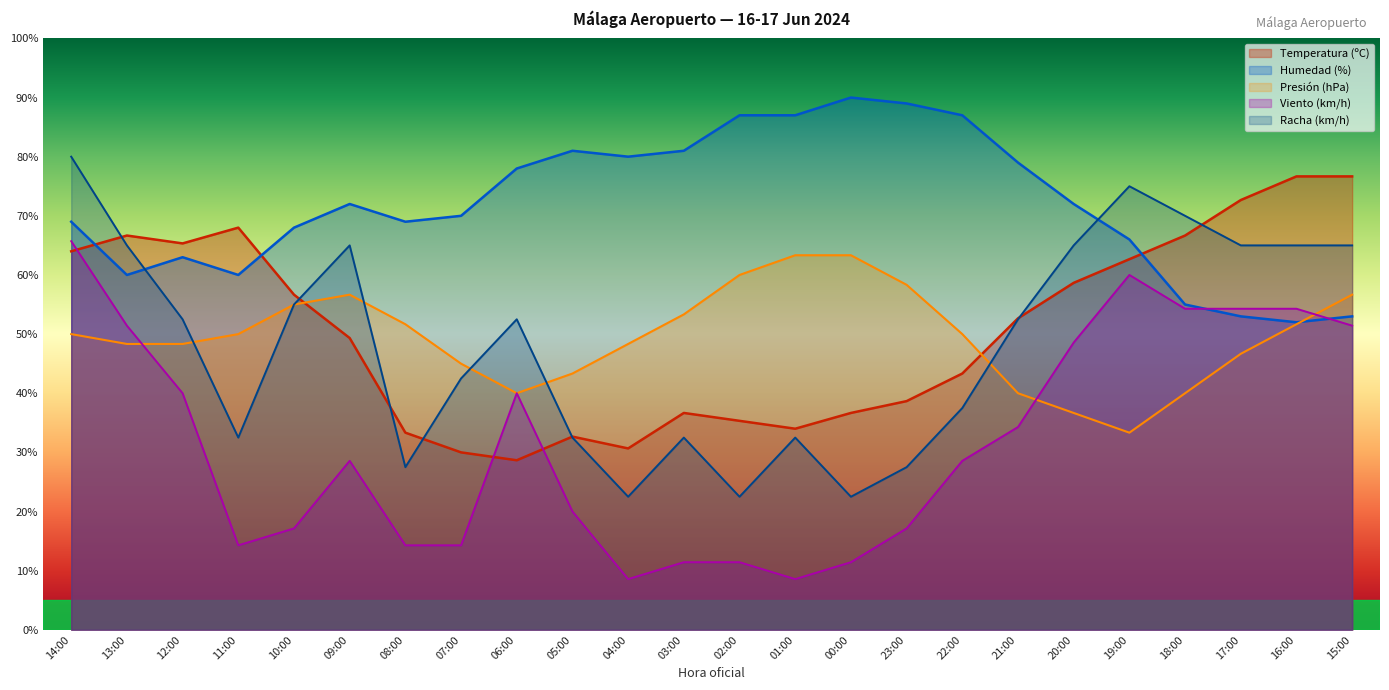

Reading left to right, what are all the values shown in this chart?

Temperatura (ºC): 14:00=64.0	13:00=66.7	12:00=65.3	11:00=68.0	10:00=56.7	09:00=49.3	08:00=33.3	07:00=30.0	06:00=28.7	05:00=32.7	04:00=30.7	03:00=36.7	02:00=35.3	01:00=34.0	00:00=36.7	23:00=38.7	22:00=43.3	21:00=52.7	20:00=58.7	19:00=62.7	18:00=66.7	17:00=72.7	16:00=76.7	15:00=76.7
Humedad (%): 14:00=69.0	13:00=60.0	12:00=63.0	11:00=60.0	10:00=68.0	09:00=72.0	08:00=69.0	07:00=70.0	06:00=78.0	05:00=81.0	04:00=80.0	03:00=81.0	02:00=87.0	01:00=87.0	00:00=90.0	23:00=89.0	22:00=87.0	21:00=79.0	20:00=72.0	19:00=66.0	18:00=55.0	17:00=53.0	16:00=52.0	15:00=53.0
Presión (hPa): 14:00=50.0	13:00=48.3	12:00=48.3	11:00=50.0	10:00=55.0	09:00=56.7	08:00=51.7	07:00=45.0	06:00=40.0	05:00=43.3	04:00=48.3	03:00=53.3	02:00=60.0	01:00=63.3	00:00=63.3	23:00=58.3	22:00=50.0	21:00=40.0	20:00=36.7	19:00=33.3	18:00=40.0	17:00=46.7	16:00=51.7	15:00=56.7
Velocidad del viento (km/h): 14:00=65.7	13:00=51.4	12:00=40.0	11:00=14.3	10:00=17.1	09:00=28.6	08:00=14.3	07:00=14.3	06:00=40.0	05:00=20.0	04:00=8.6	03:00=11.4	02:00=11.4	01:00=8.6	00:00=11.4	23:00=17.1	22:00=28.6	21:00=34.3	20:00=48.6	19:00=60.0	18:00=54.3	17:00=54.3	16:00=54.3	15:00=51.4
Racha (km/h): 14:00=80.0	13:00=65.0	12:00=52.5	11:00=32.5	10:00=55.0	09:00=65.0	08:00=27.5	07:00=42.5	06:00=52.5	05:00=32.5	04:00=22.5	03:00=32.5	02:00=22.5	01:00=32.5	00:00=22.5	23:00=27.5	22:00=37.5	21:00=52.5	20:00=65.0	19:00=75.0	18:00=70.0	17:00=65.0	16:00=65.0	15:00=65.0